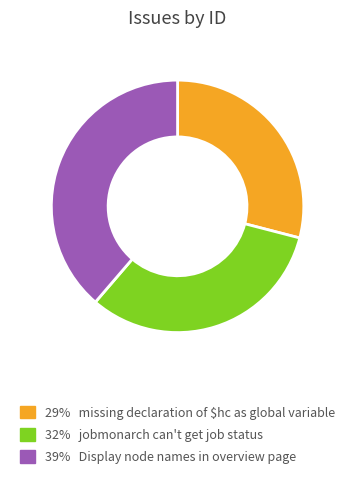

Is there any slice that represents more than half of the pie?

No